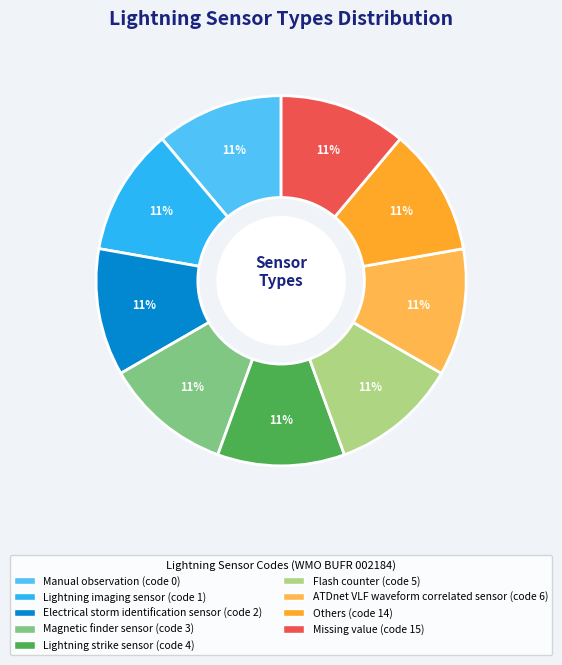

Count the number of slices in the pie.

9